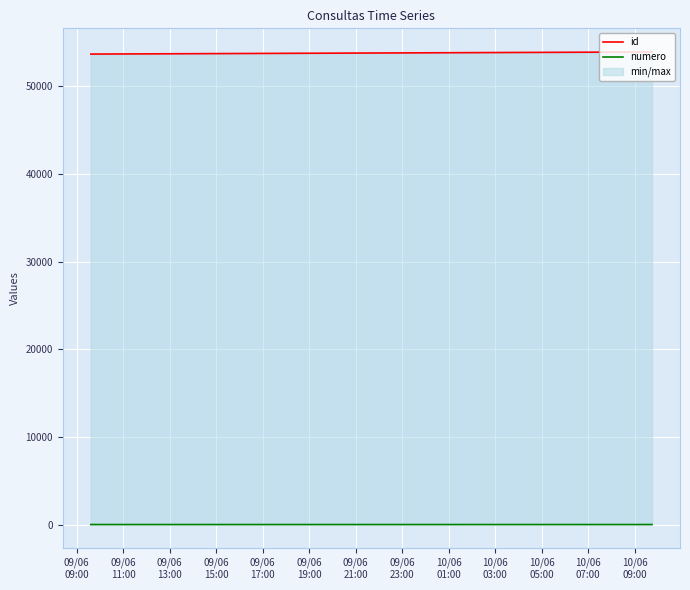

What are all the series names shown in the legend?

id, numero